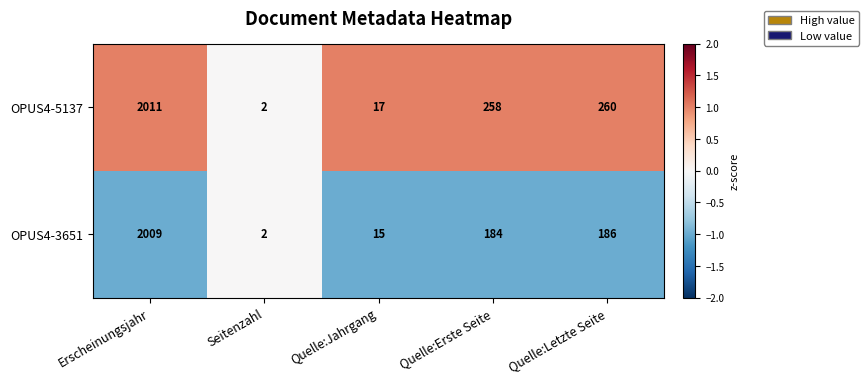

Which series has the largest range (max minus min)?

OPUS4-5137